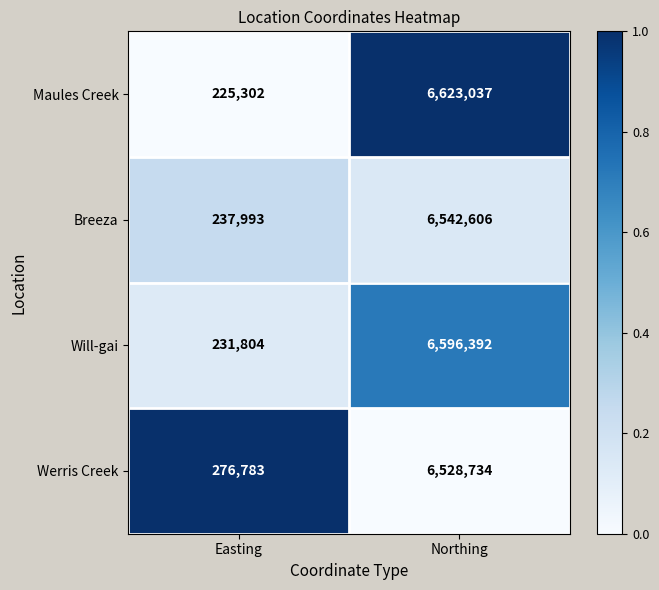

Reading right to left, extract all data points from this chart.

Maules Creek: 6623037	225302
Breeza: 6542606	237993
Will-gai: 6596392	231804
Werris Creek: 6528734	276783